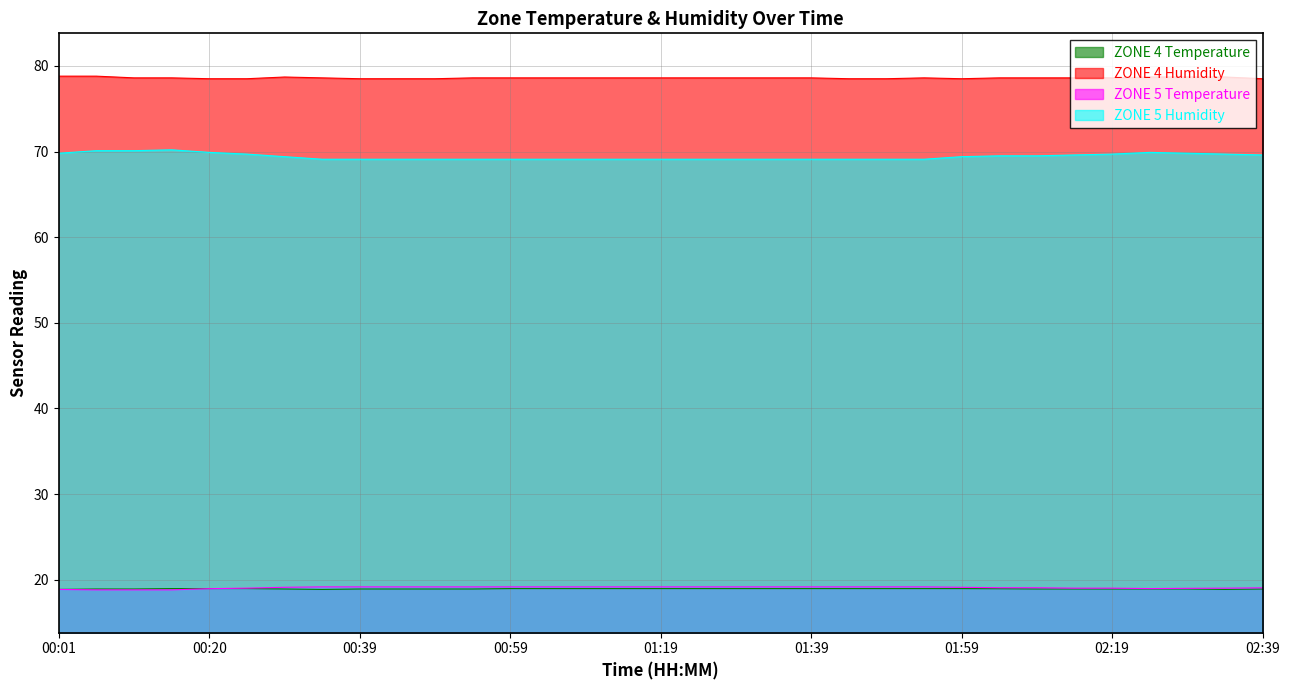

How many interior local valleys does the ZONE 4 Temperature series have?

2